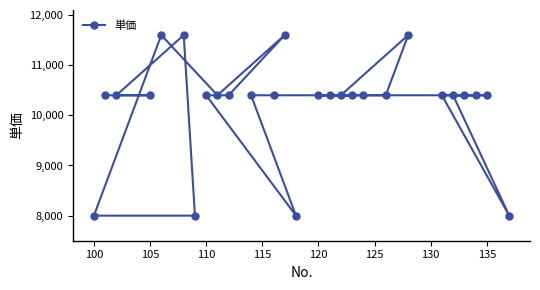

What is the minimum value shown in the chart?

8000